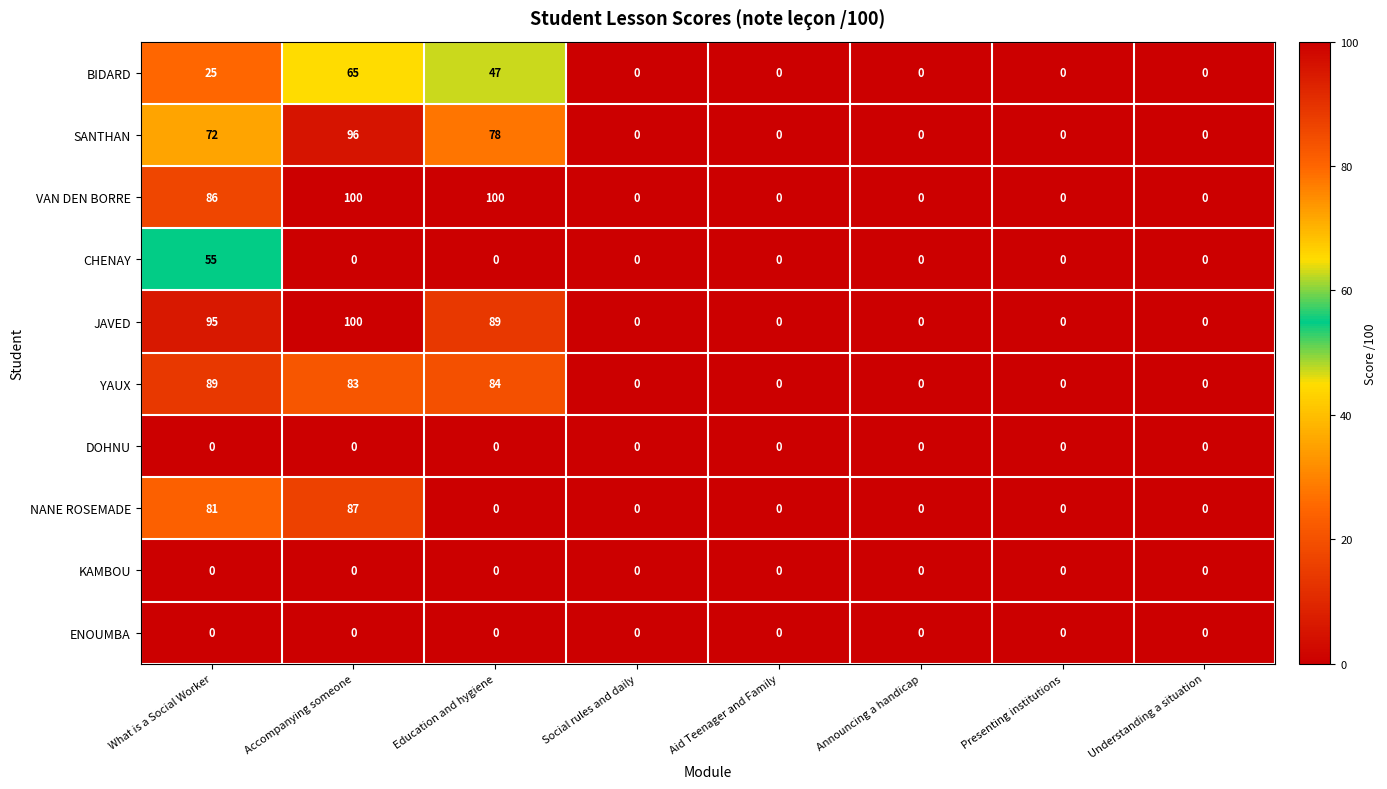

Which series changed the most between What is a Social Worker and Education and hygiene?

NANE ROSEMADE